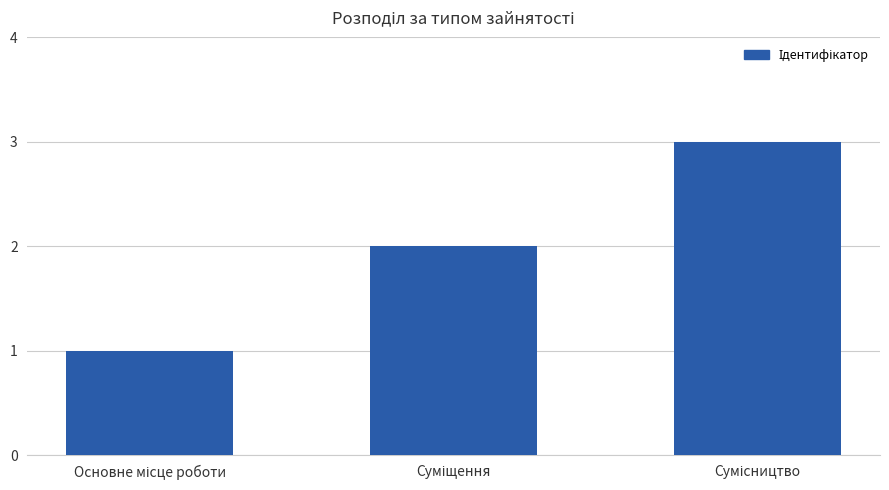

What is the greatest value displayed?

3